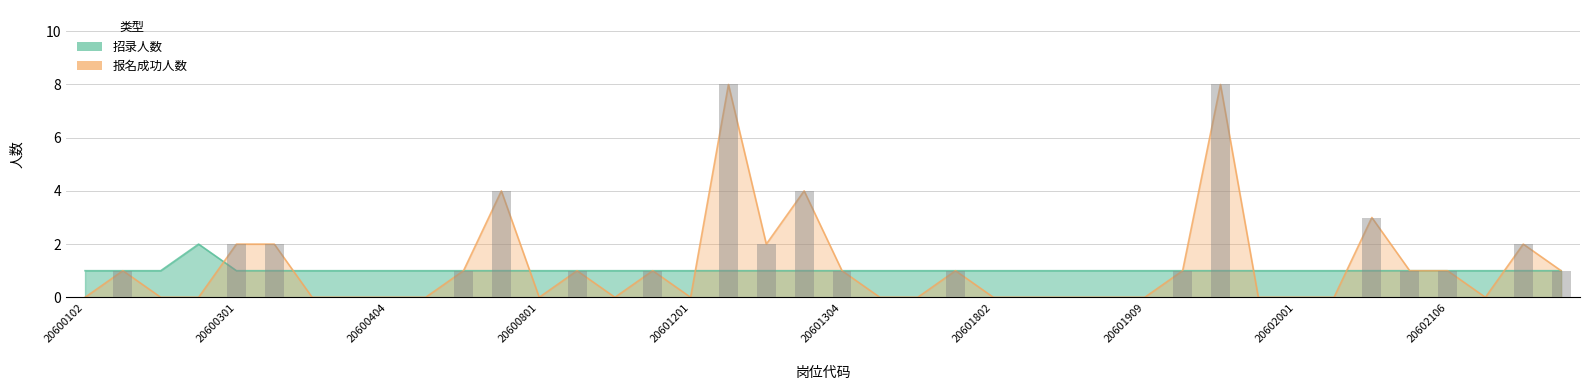

Reading right to left, transcribe all the data shown in this chart.

招录人数: 1	1	1	1	1	1	1	1	1	1	1	1	1	1	1	1	1	1	1	1	1	1	1	1	1	1	1	1	1	1	1	1	1	1	1	1	2	1	1	1
报名成功人数: 1	2	0	1	1	3	0	0	0	8	1	0	0	0	0	0	1	0	0	1	4	2	8	0	1	0	1	0	4	1	0	0	0	0	2	2	0	0	1	0